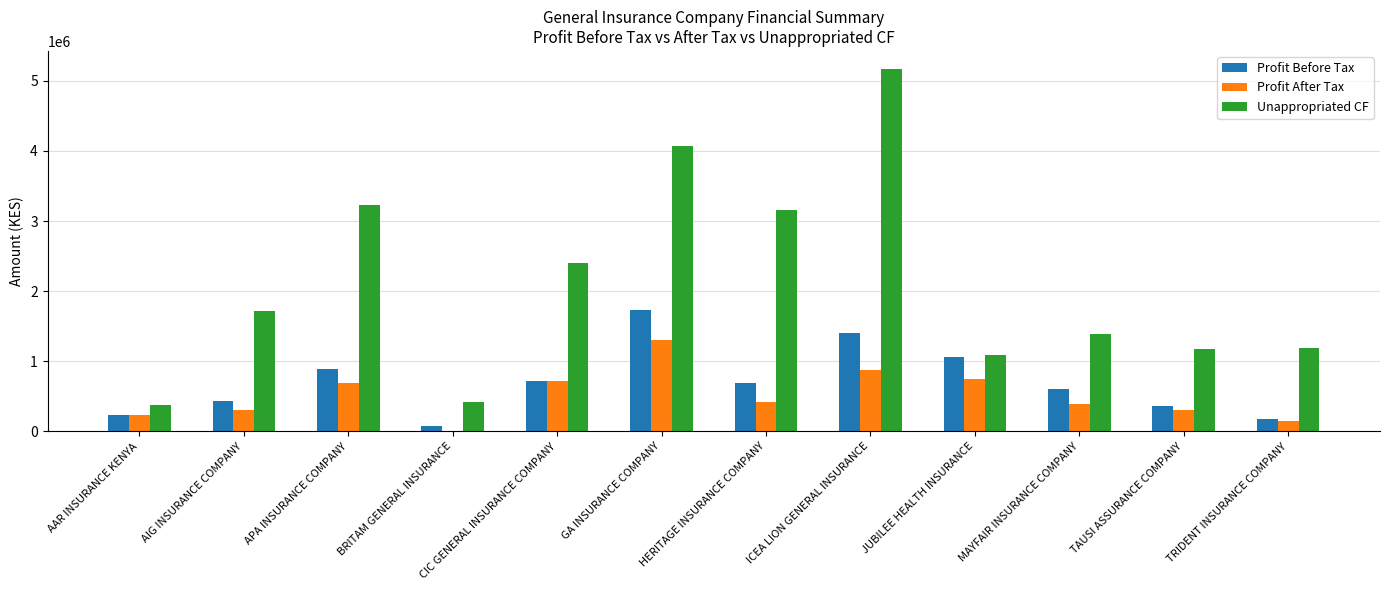

How many groups of bars are there?

12